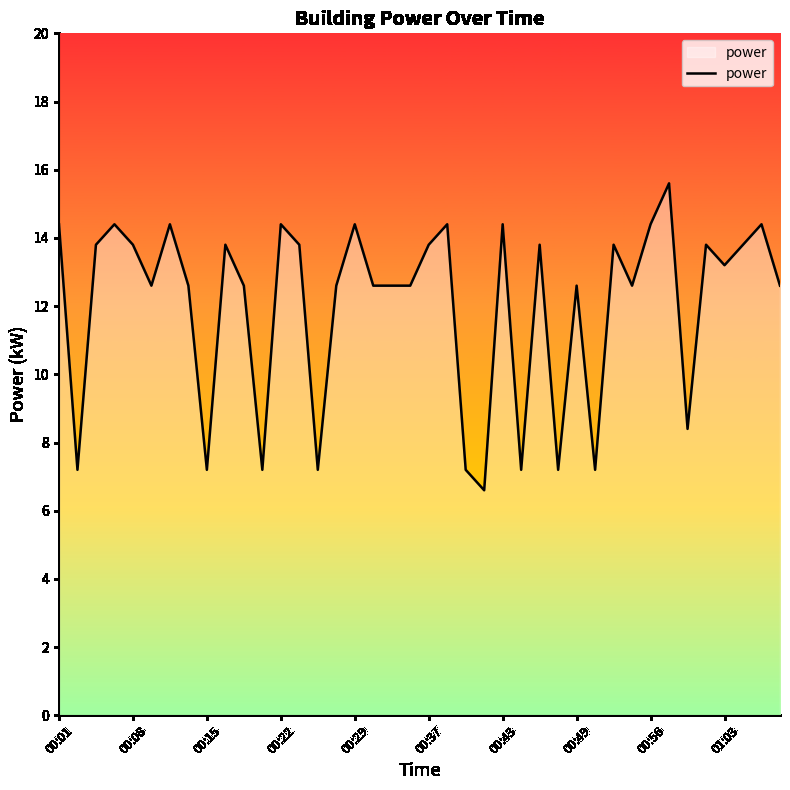

What is the smallest value displayed?

6.6